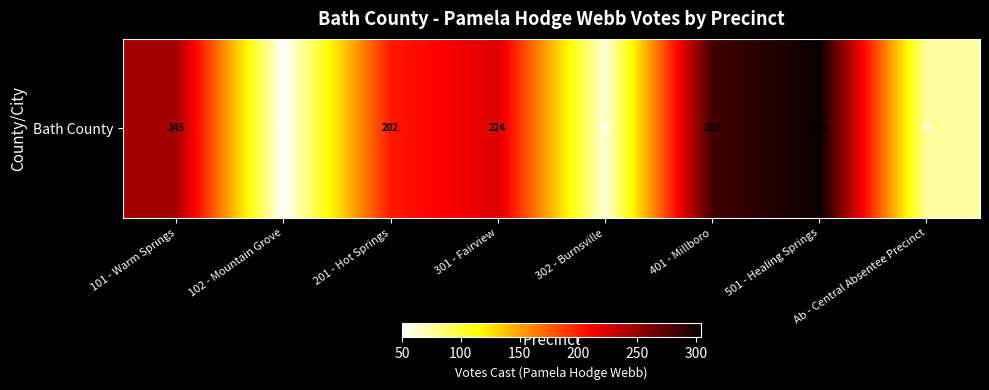

What is the sum of the values at 201 - Hot Springs and 102 - Mountain Grove?

252